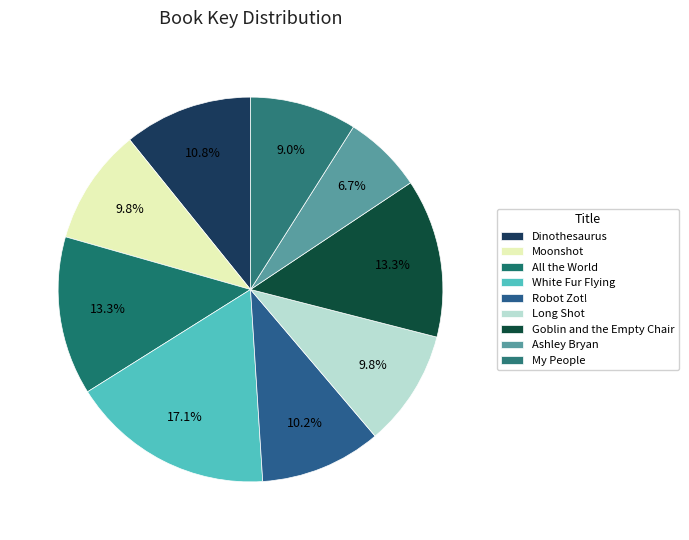

Count the number of slices in the pie.

9